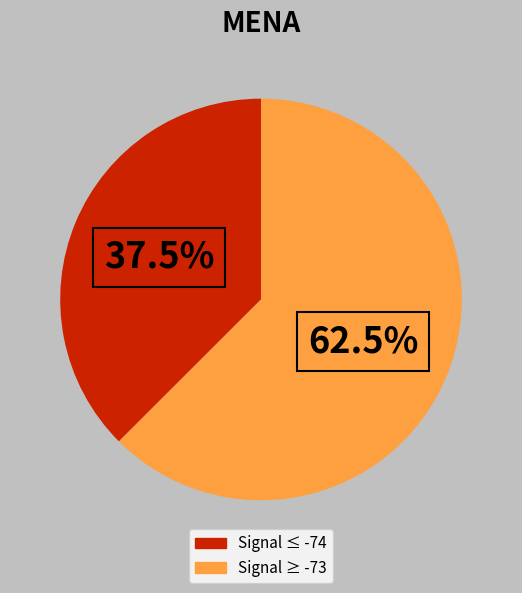

Is there any slice that represents more than half of the pie?

Yes